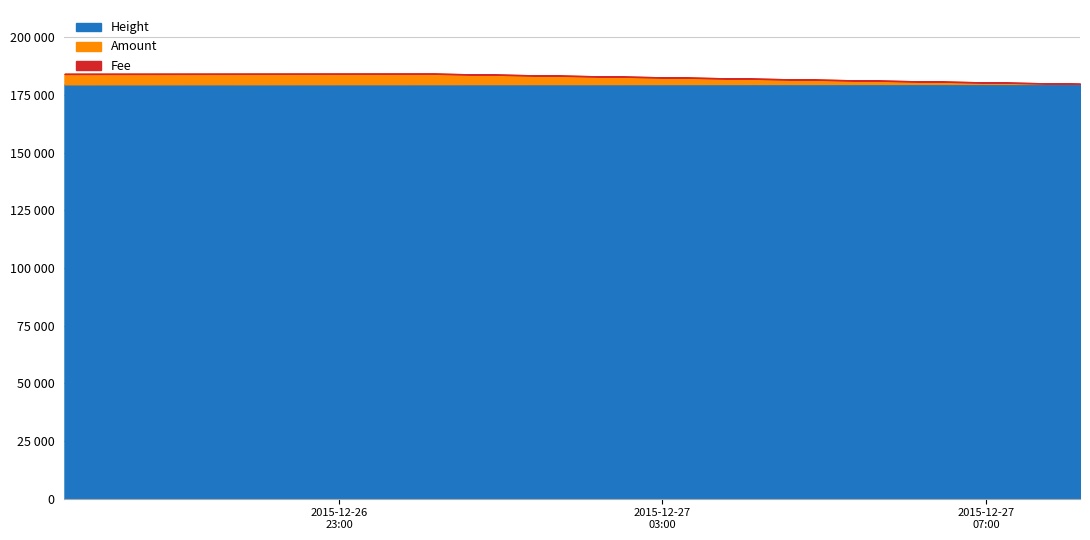

What is the difference between the highest and lowest values at 2015-12-26 19:36:16?

179590